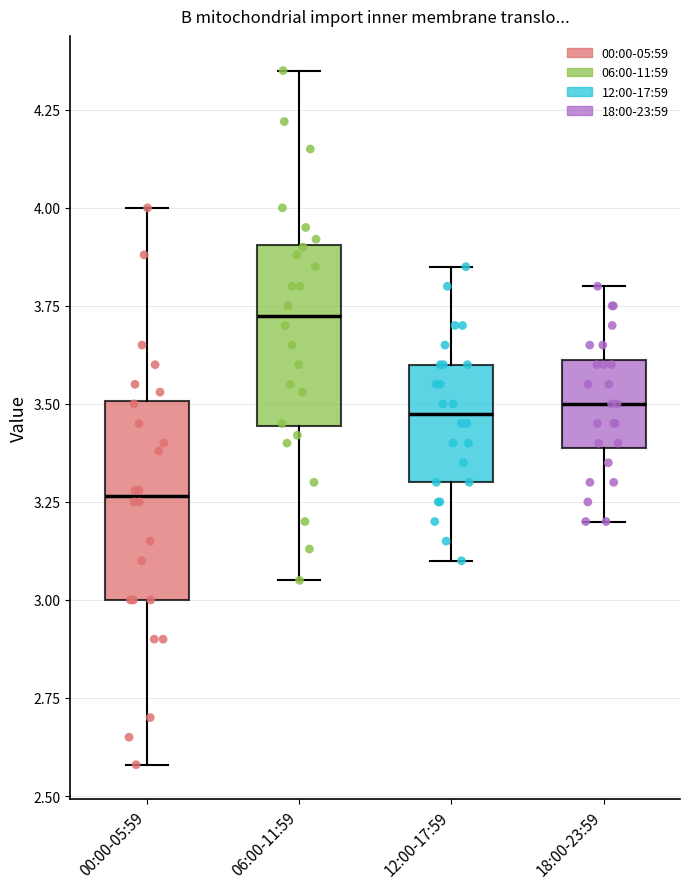

Reading left to right, transcribe this box plot: for each box, give where its median line is, the range the box spans, and where its two whiskers end, as read against the y-axis. The values are not printed on the chart, so give them approximately, as read against the axis.

00:00-05:59: median 3.25, box 3.00 to 3.50, whiskers 2.60 to 4.00
06:00-11:59: median 3.75, box 3.45 to 3.90, whiskers 3.05 to 4.35
12:00-17:59: median 3.50, box 3.30 to 3.60, whiskers 3.10 to 3.85
18:00-23:59: median 3.50, box 3.40 to 3.60, whiskers 3.20 to 3.80